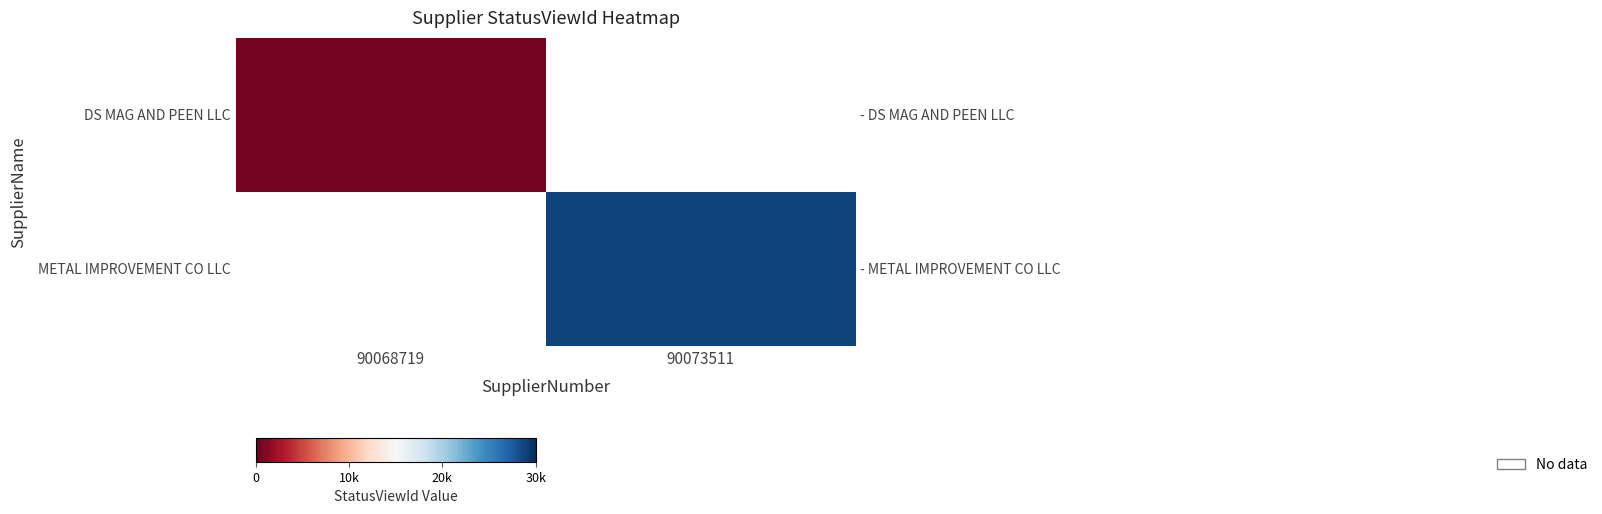

Is it true that METAL IMPROVEMENT CO LLC equals 28912.0 at 90073511?

True